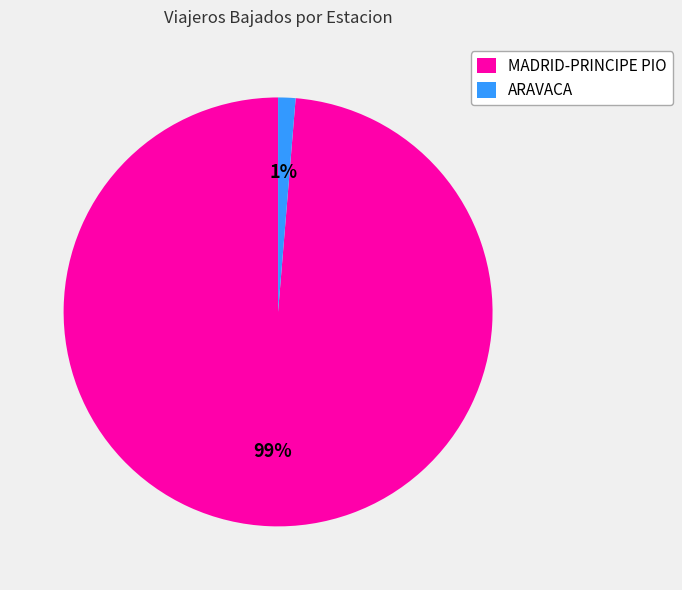

Which has a higher value, MADRID-PRINCIPE PIO or ARAVACA?

MADRID-PRINCIPE PIO